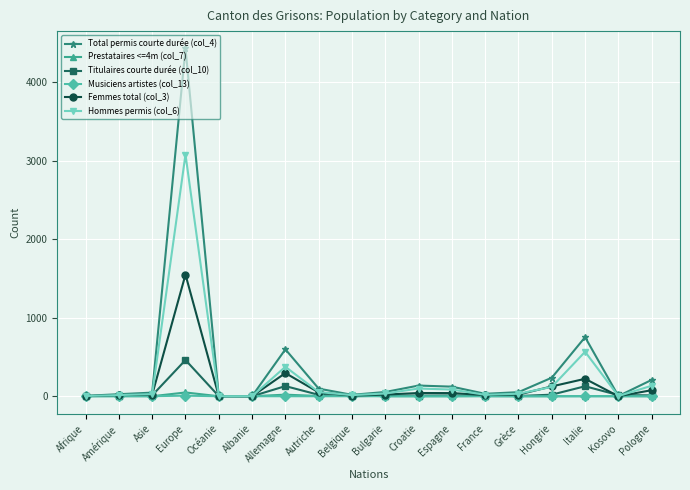

In Femmes total (col_3), how many points are higher than both neighbors (excluding endpoints)?

4